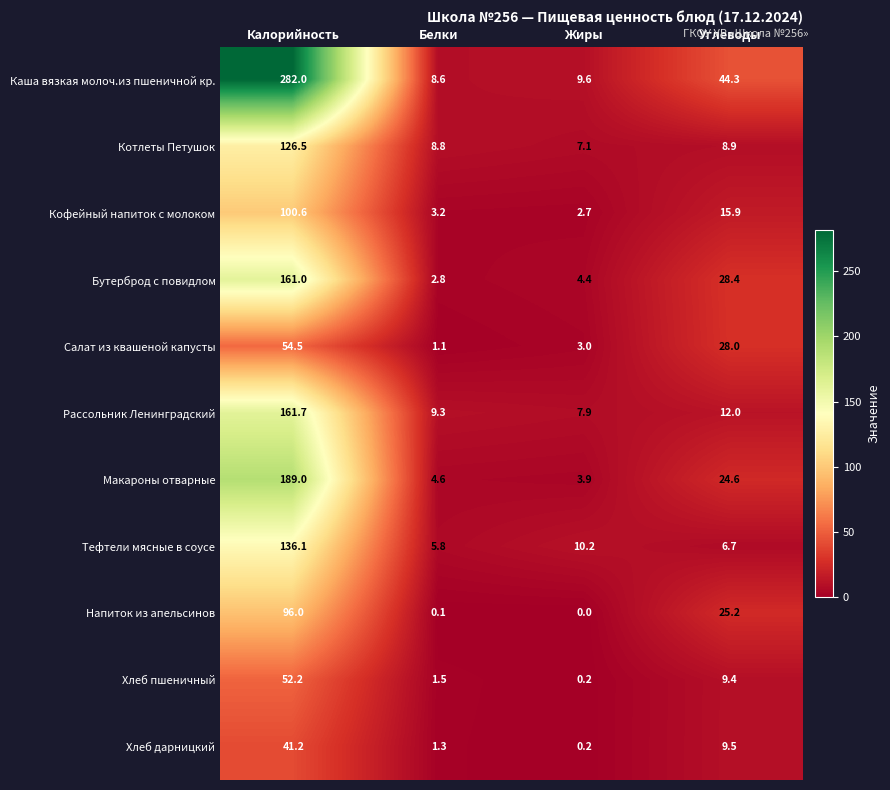

The Хлеб пшеничный series shows 52.2 at Калорийность. True or false?

True